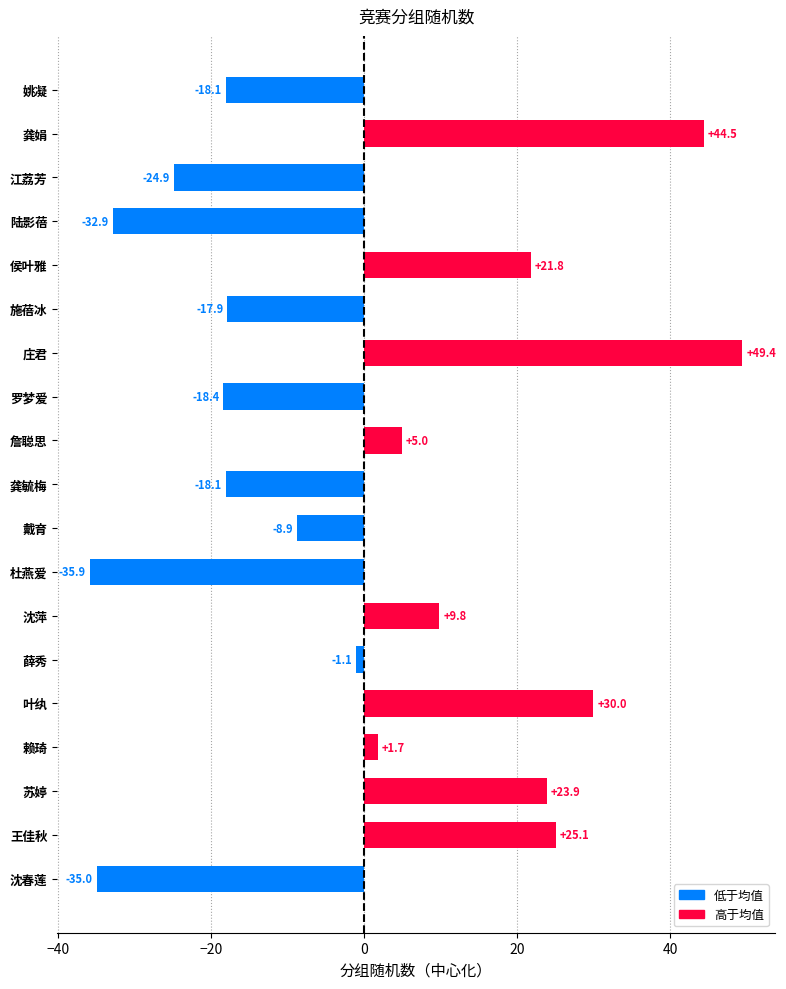

What position from the bottom is 赖琦?

4